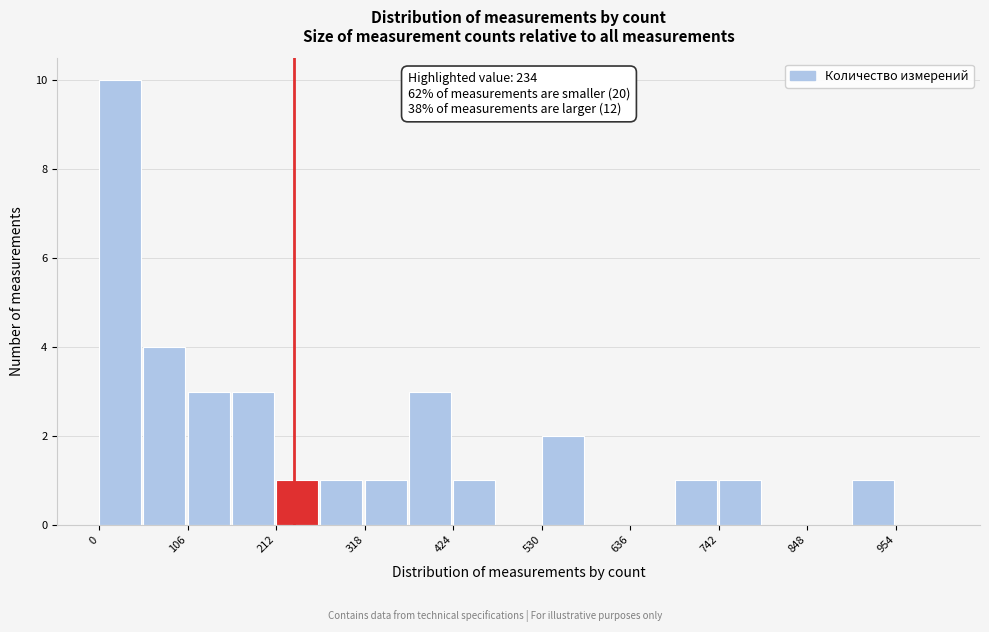

Read against the x-axis, roughly where is the centre of the tallest bar?

20